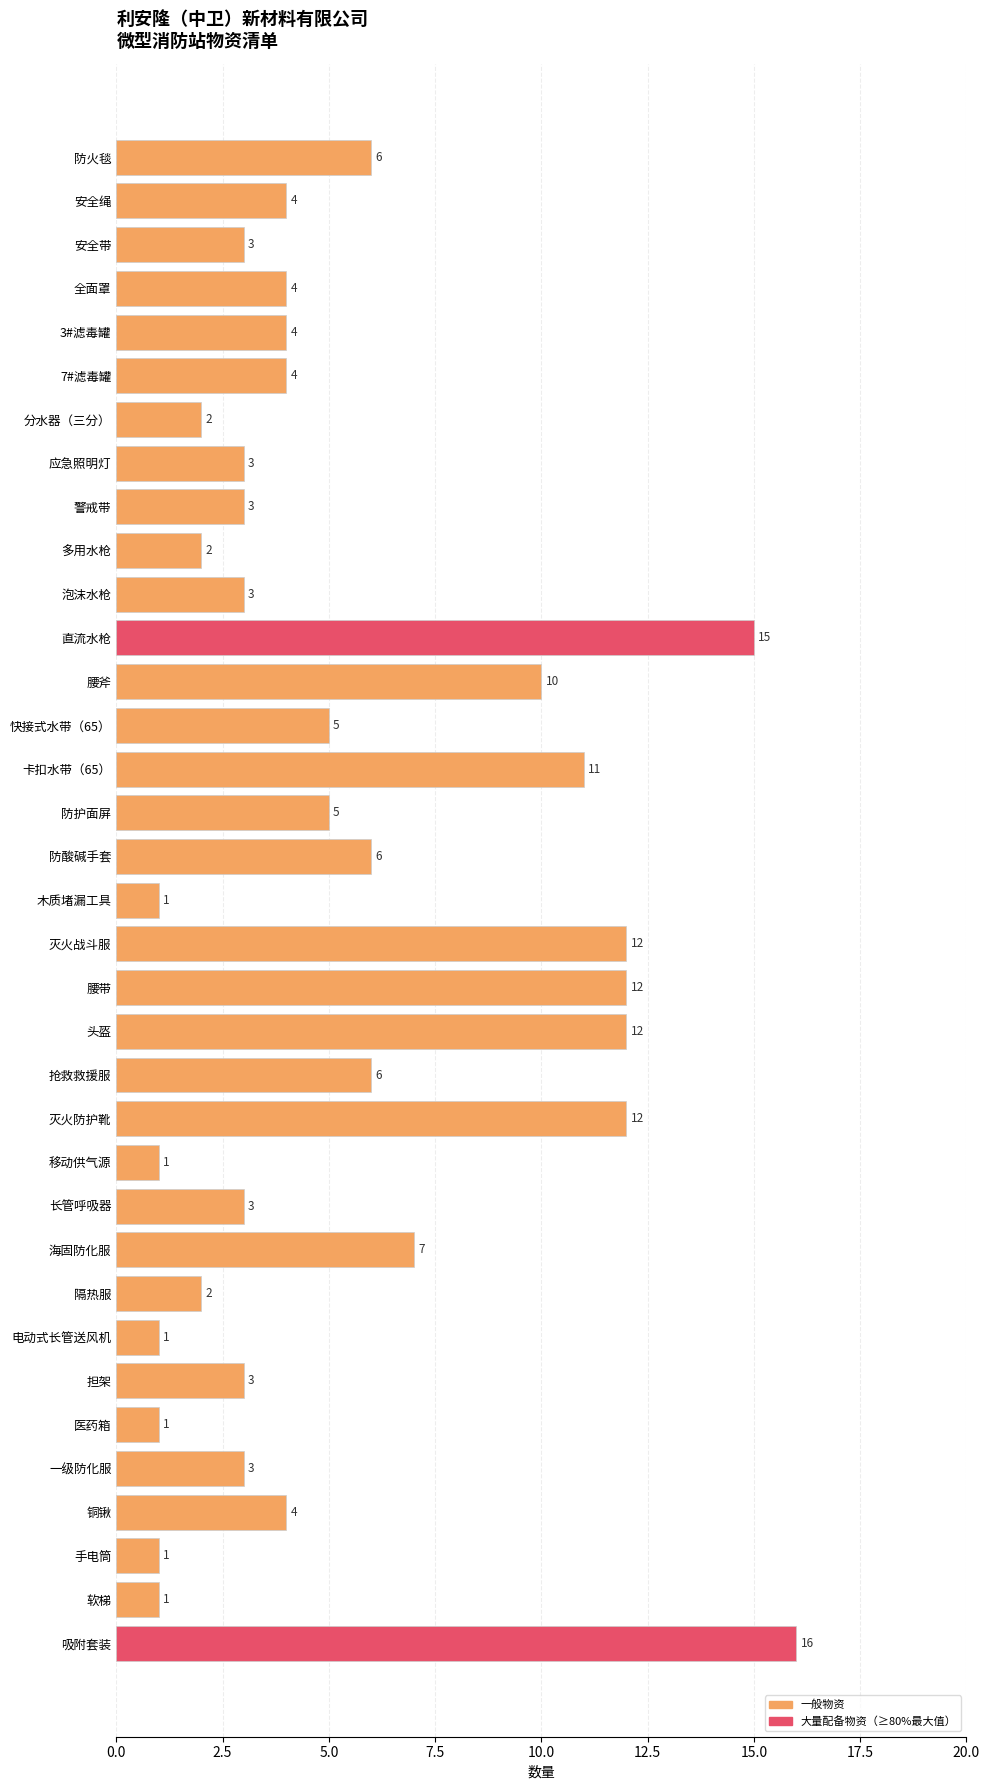

What is the change in value from 卡扣水带（65） to 担架?

-8